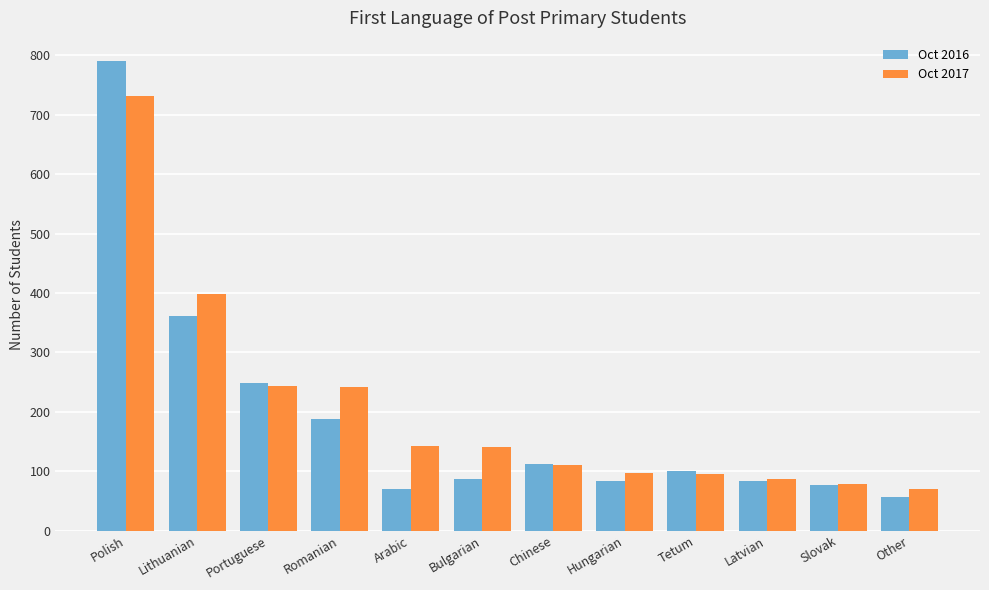

What is the lowest value of the Oct 2016 series?

56